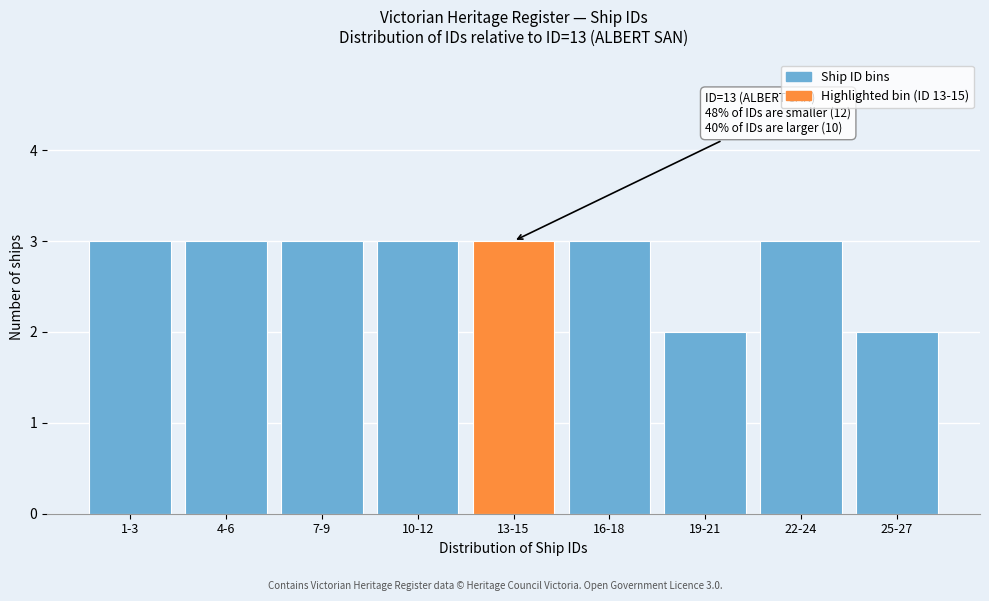

Reading right to left, what are all the values shown in this chart?

25-27=2	22-24=3	19-21=2	16-18=3	13-15=3	10-12=3	7-9=3	4-6=3	1-3=3